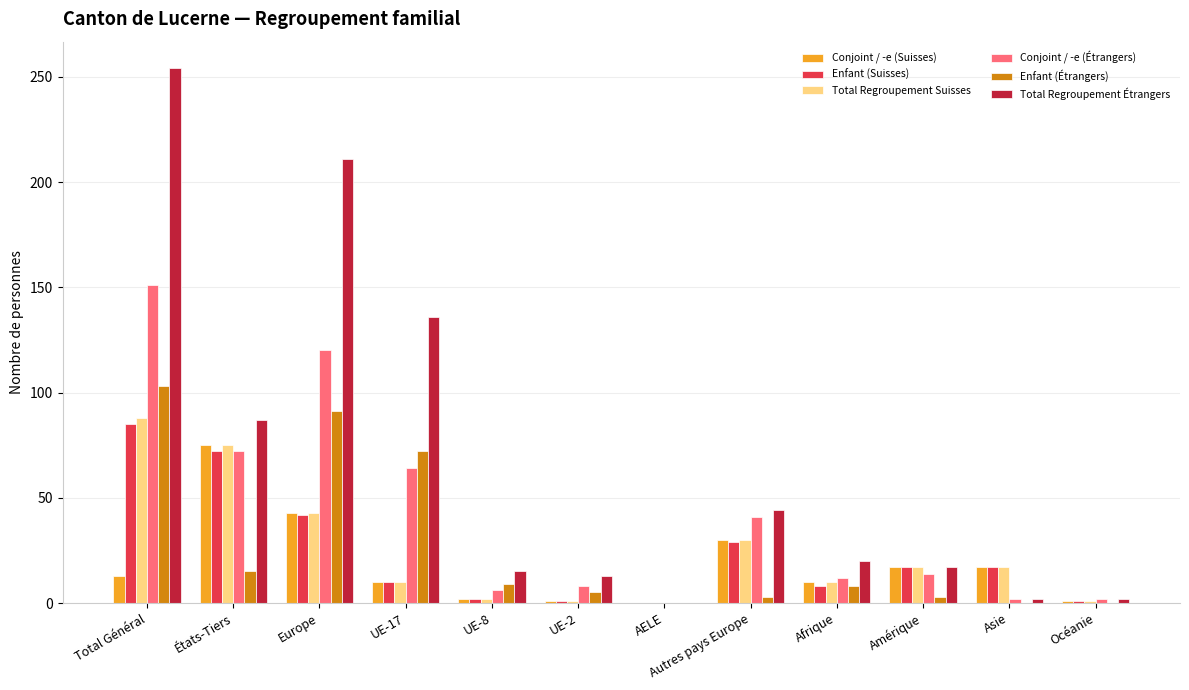

Is it true that Conjoint / -e (Suisses) equals 43 at Europe?

True